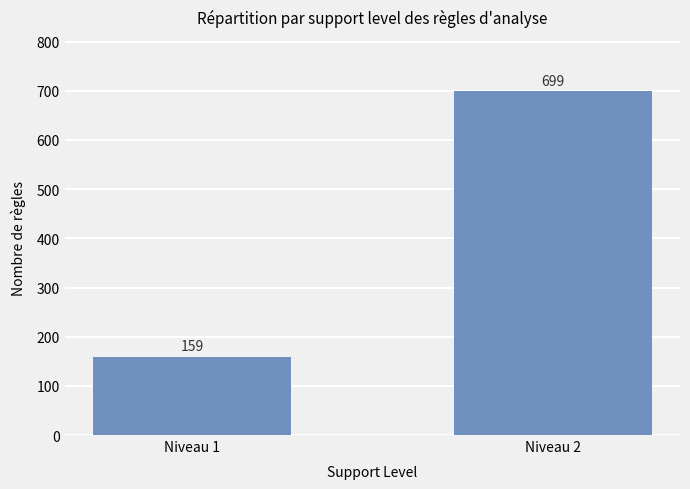

Approximately how many times larger is the value at Niveau 1 compared to Niveau 2?

0.2